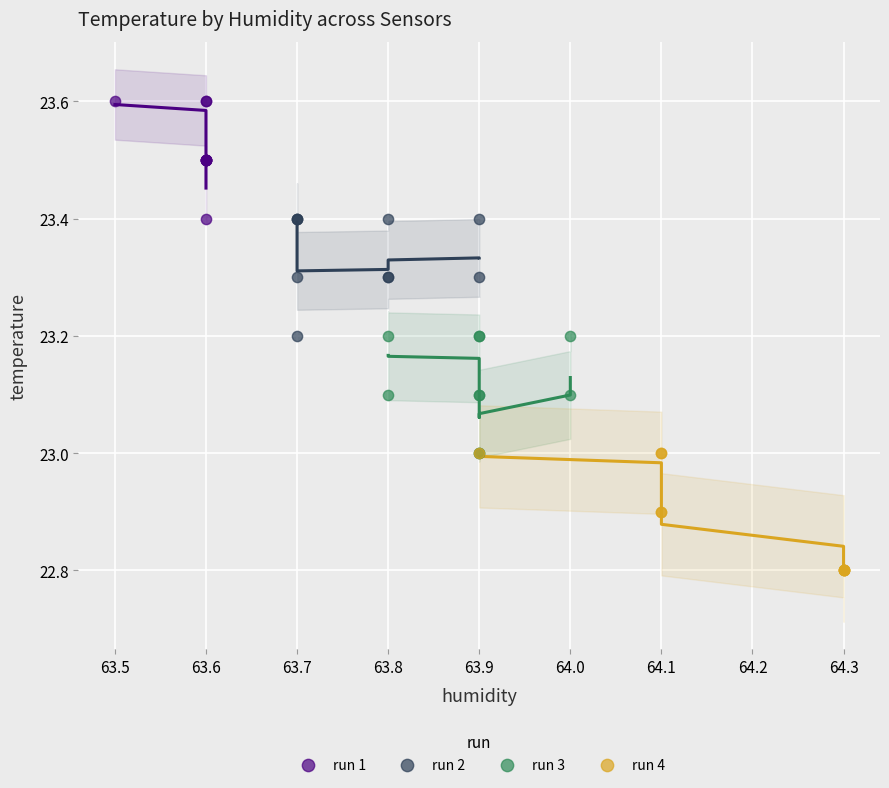

Which series reaches the minimum Y coordinate?

run 4